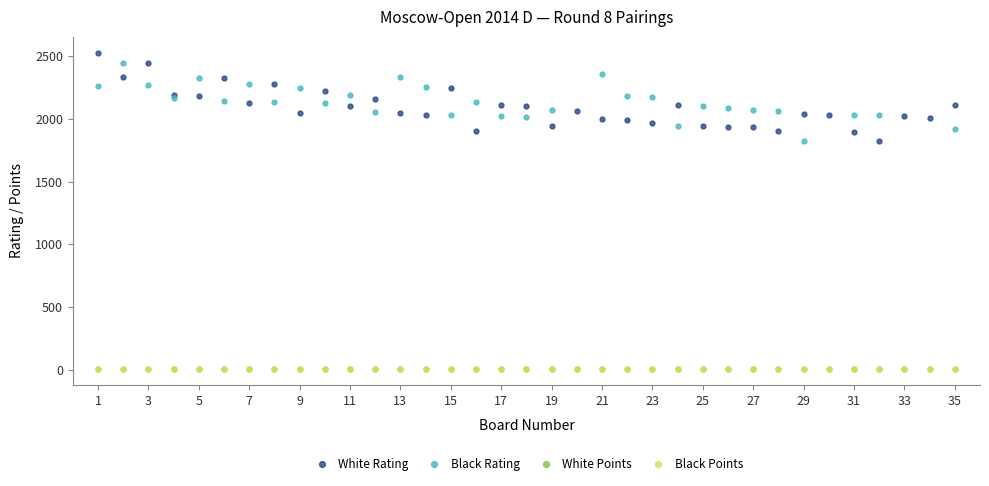

At which category does White Rating reach its first local peak?

3